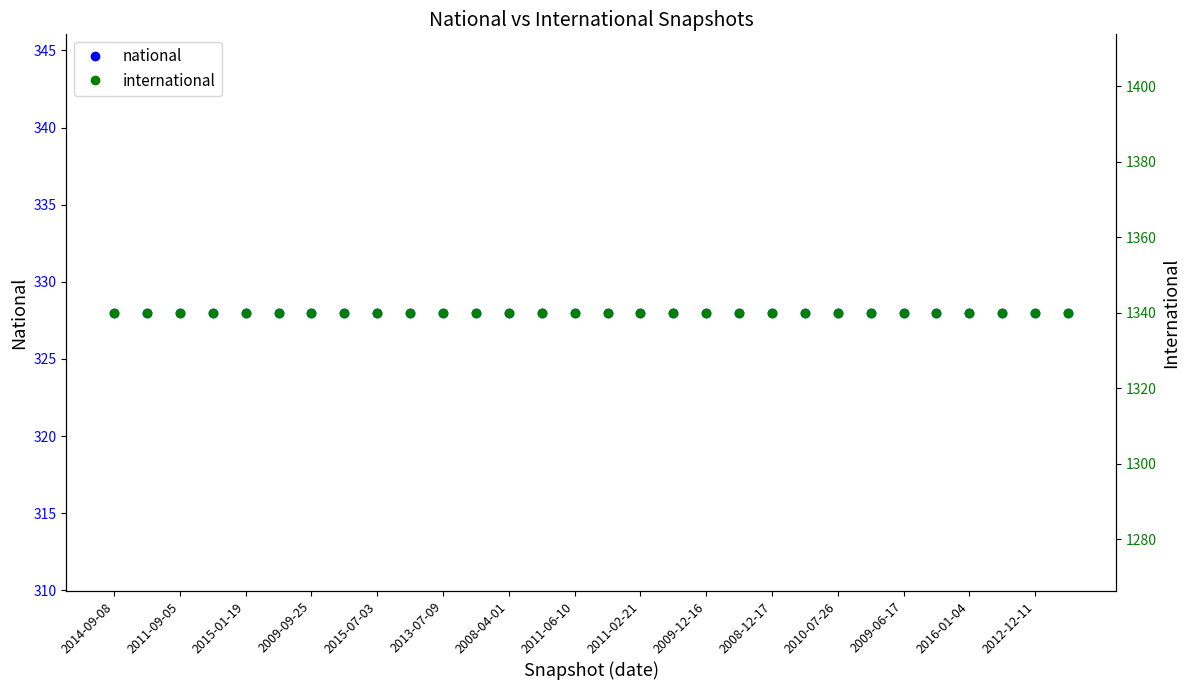

Is the value of national at 2011-06-10 greater than the value of international at 21?

No